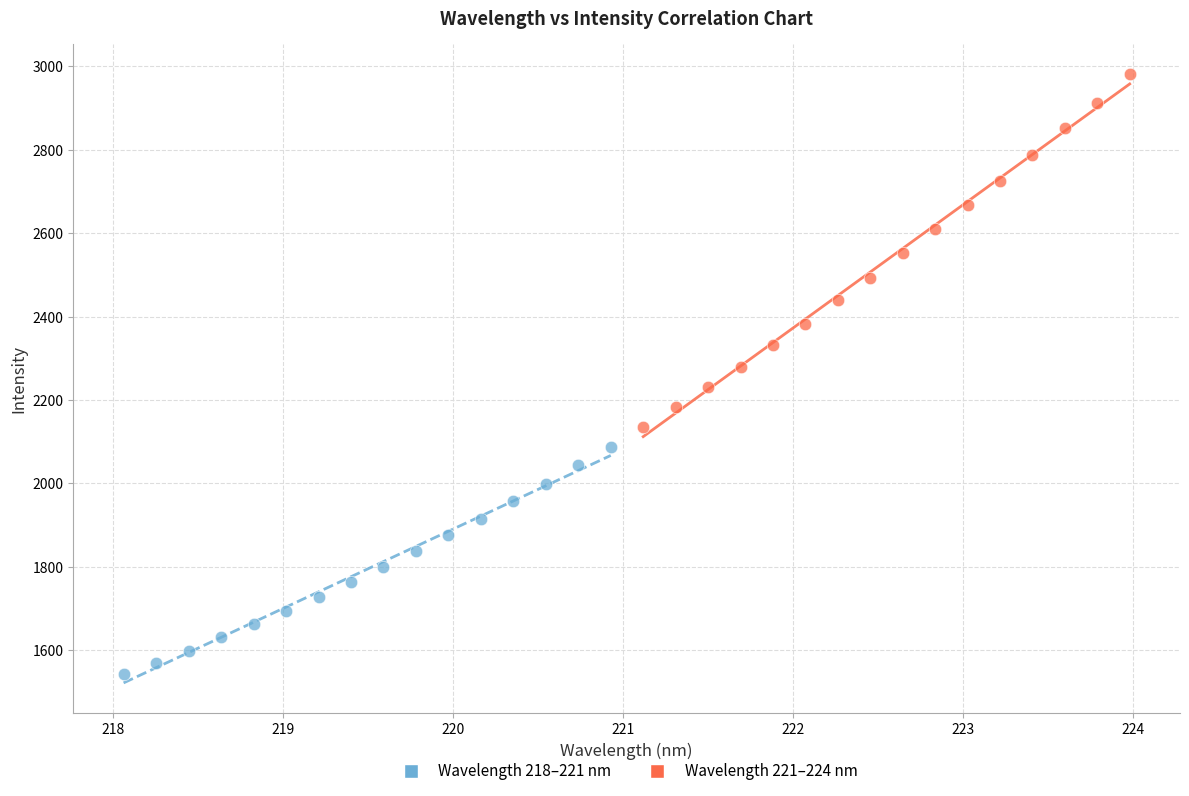

What are all the series names shown in the legend?

Wavelength 218–221 nm, Wavelength 221–224 nm